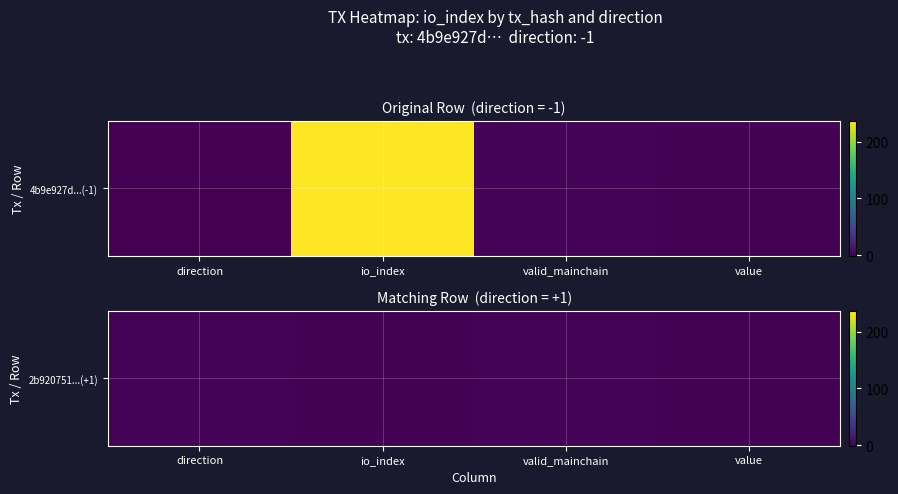

At which category does the chart reach its peak across all series?

direction